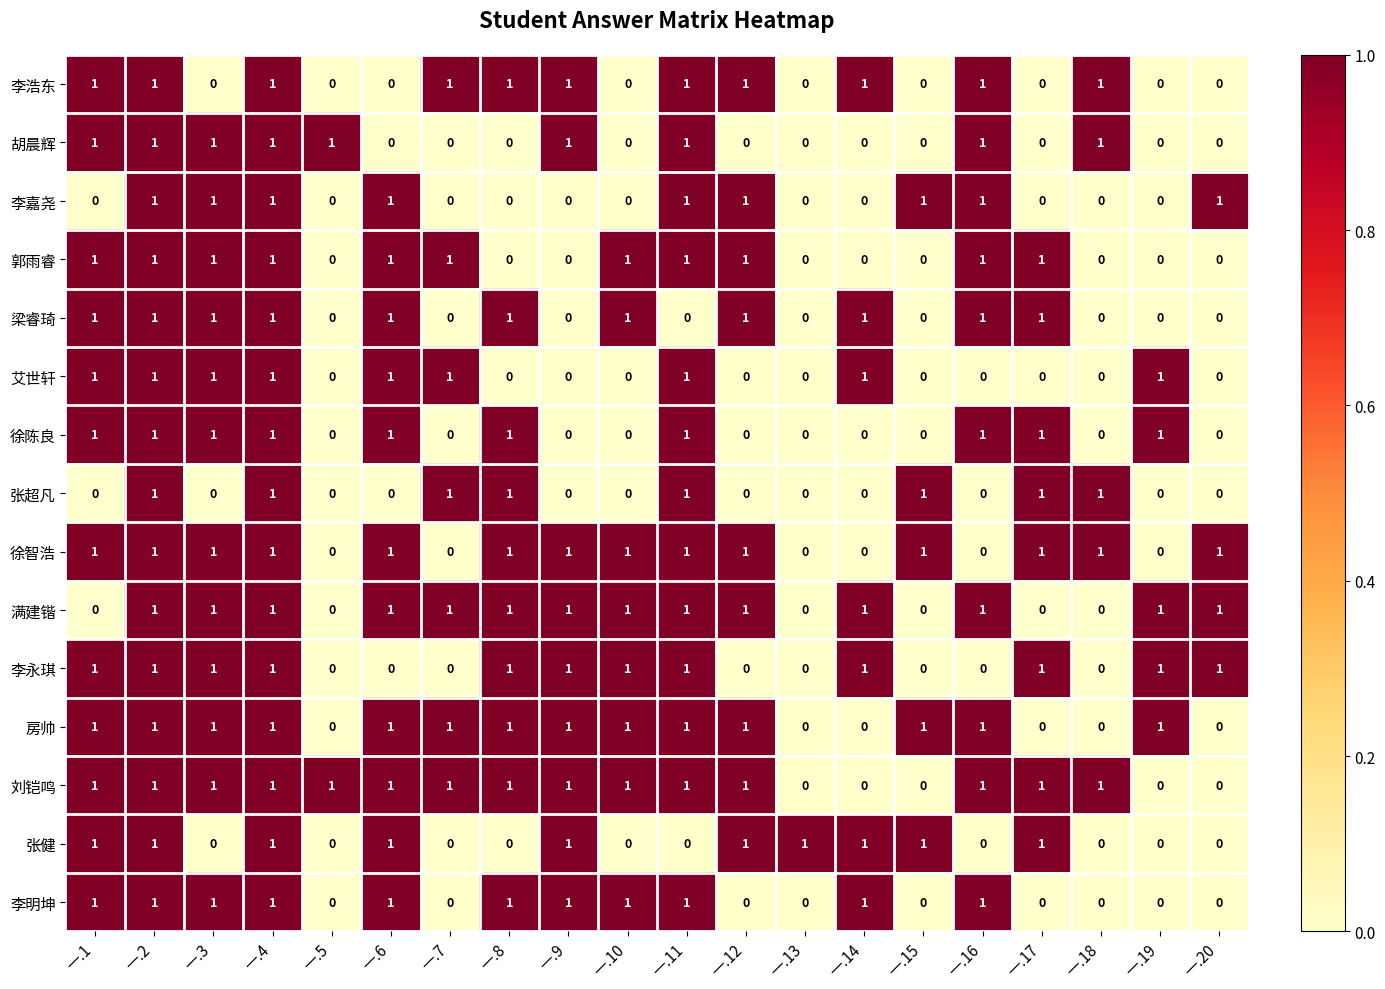

The value of 刘铠鸣 at 一.11 is 1. True or false?

True